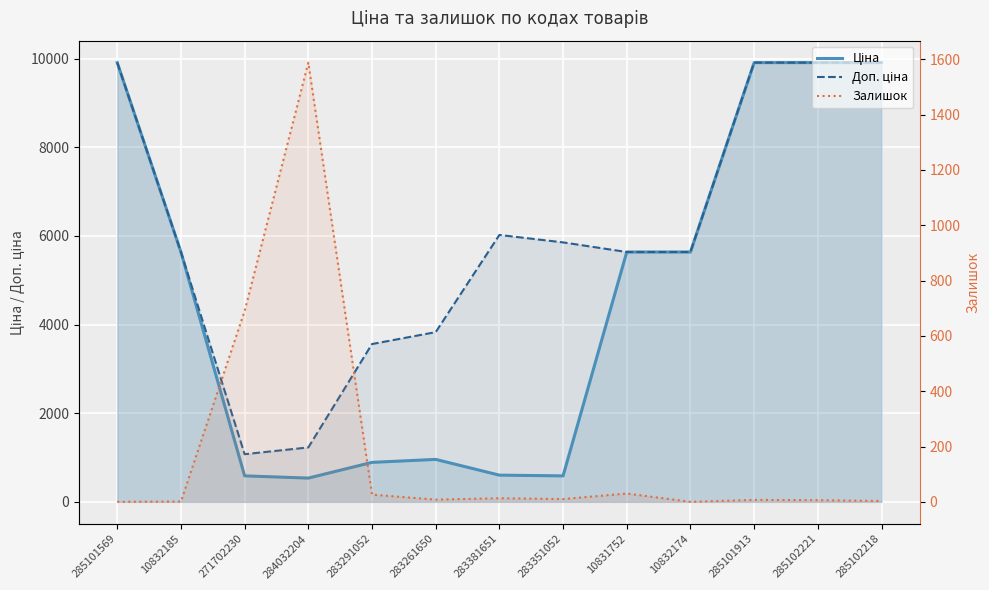

The value of Залишок at 285102221 is 6.0. True or false?

True